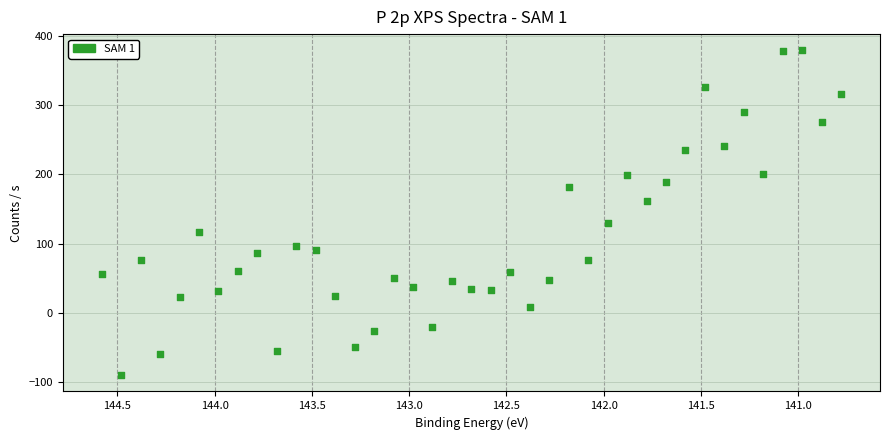

What is the range of Y values (max minus min)?

468.9